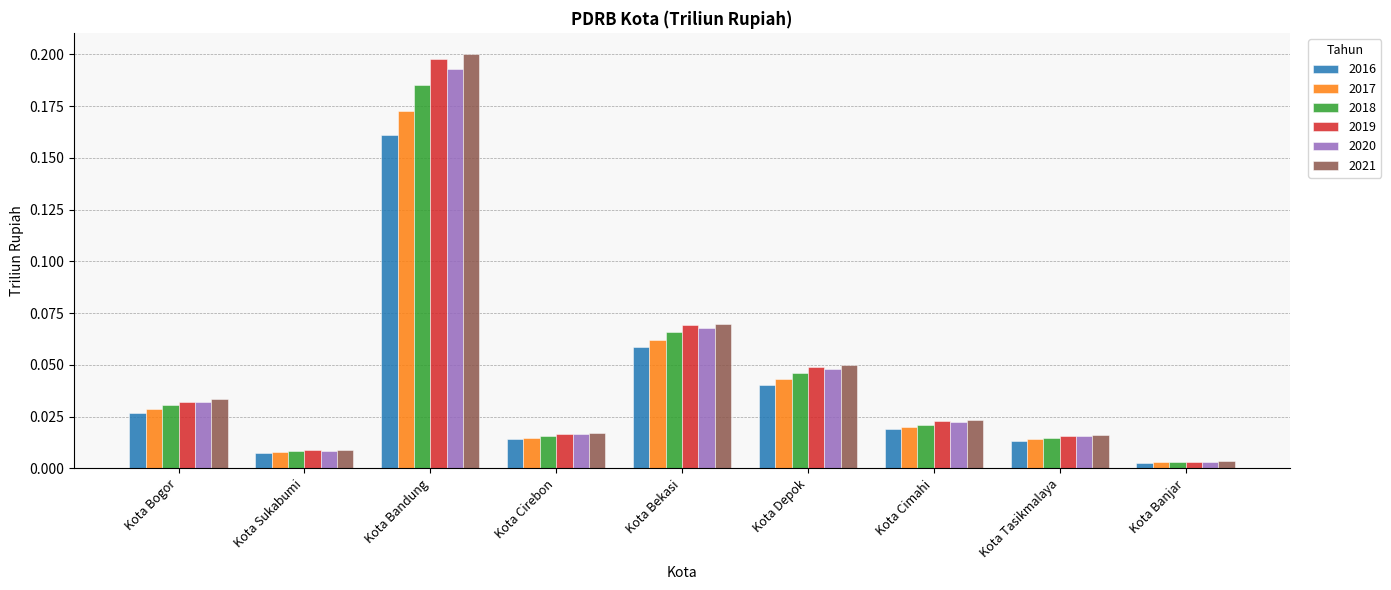

The 2019 series shows 0.0 at Kota Bekasi. True or false?

False